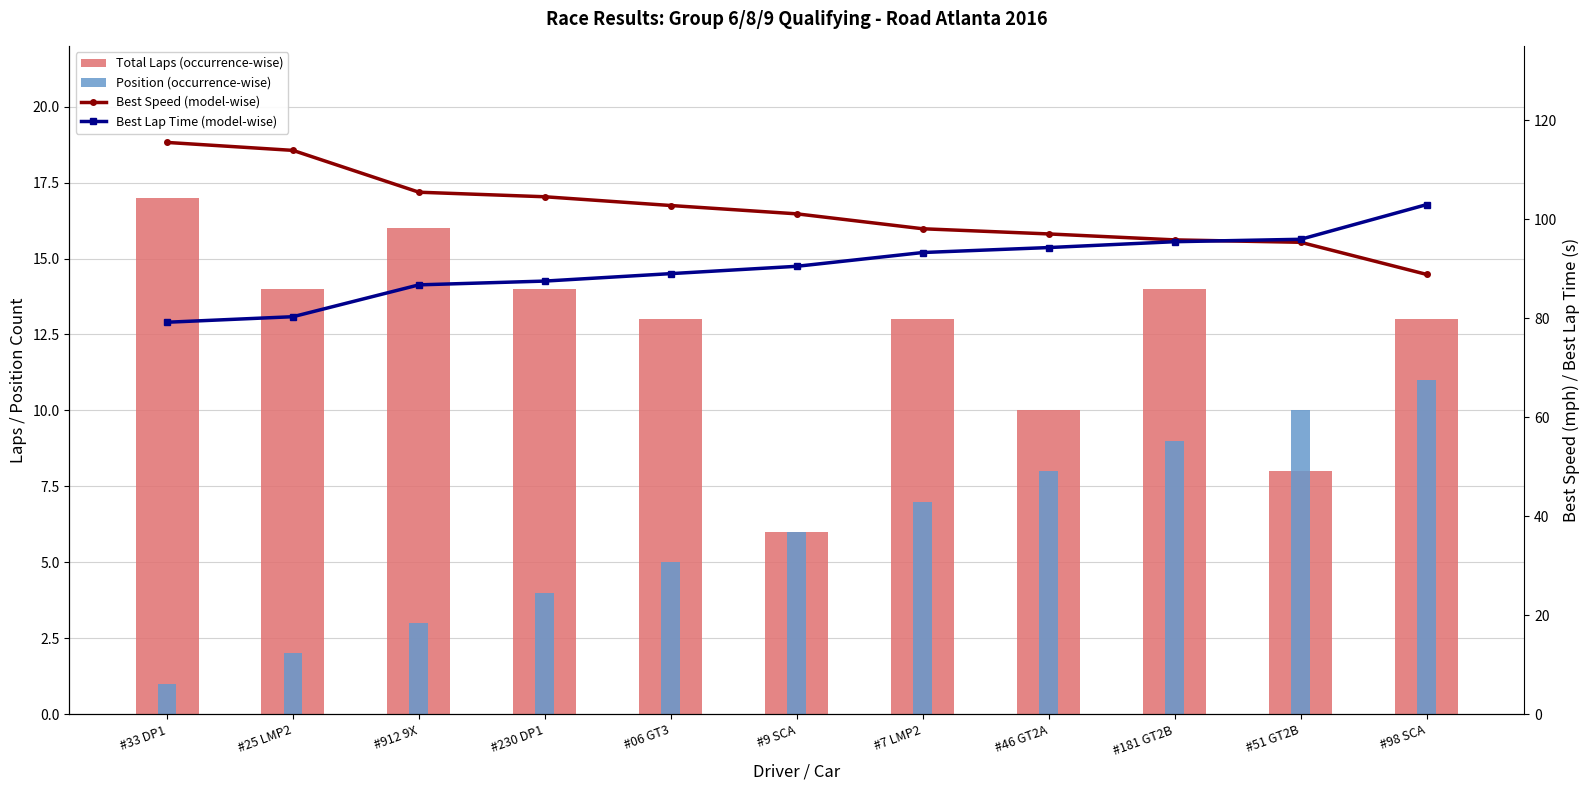

What is the value of the Best Speed (model-wise) bar at the 3rd from the left?

105.4